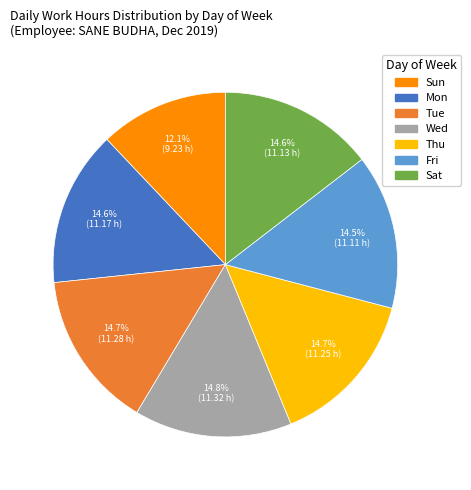

What is the ratio of the value at Sat to the value at Fri?

1.0